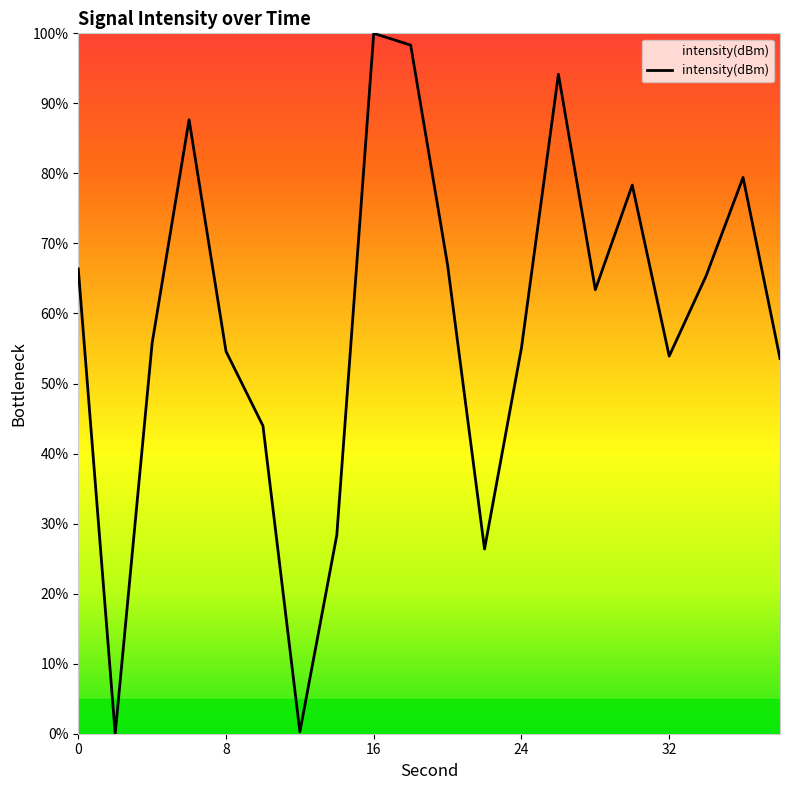

What is the difference between the maximum and minimum values?

100.0